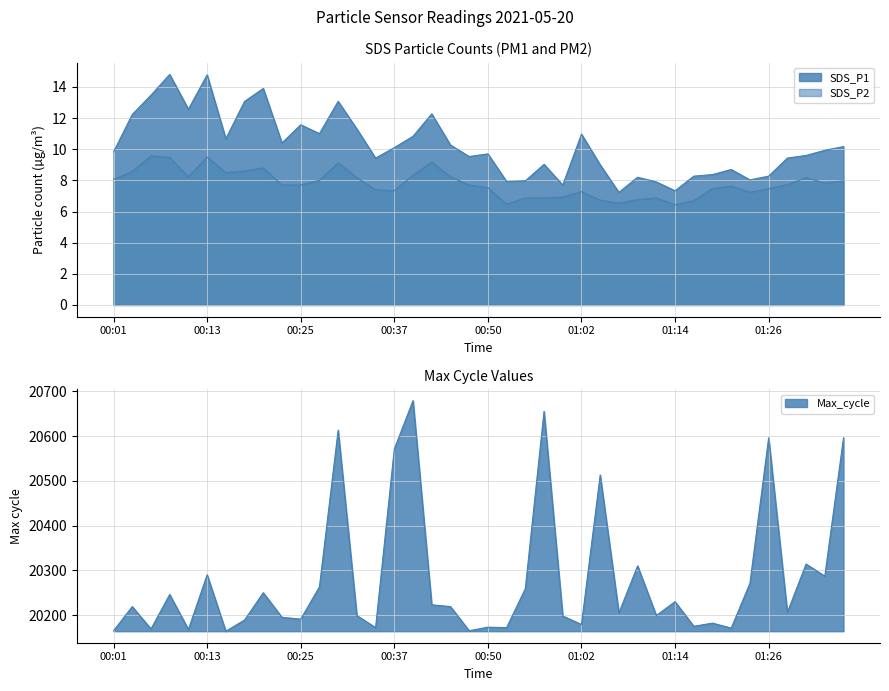

What is the minimum value shown in the chart?

6.4